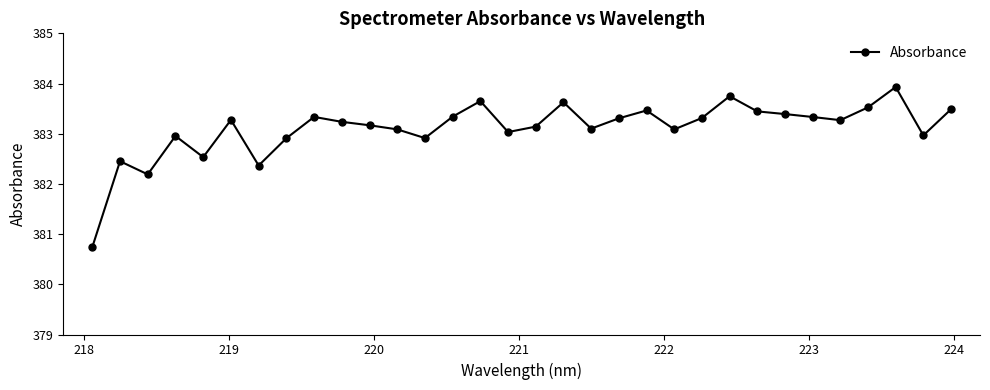

What is the value of the 3rd point from the left?

382.2